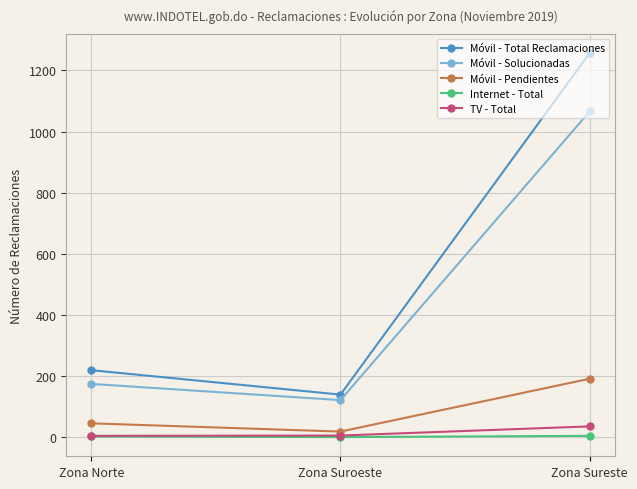

What is the average value of the Internet - Total series?

2